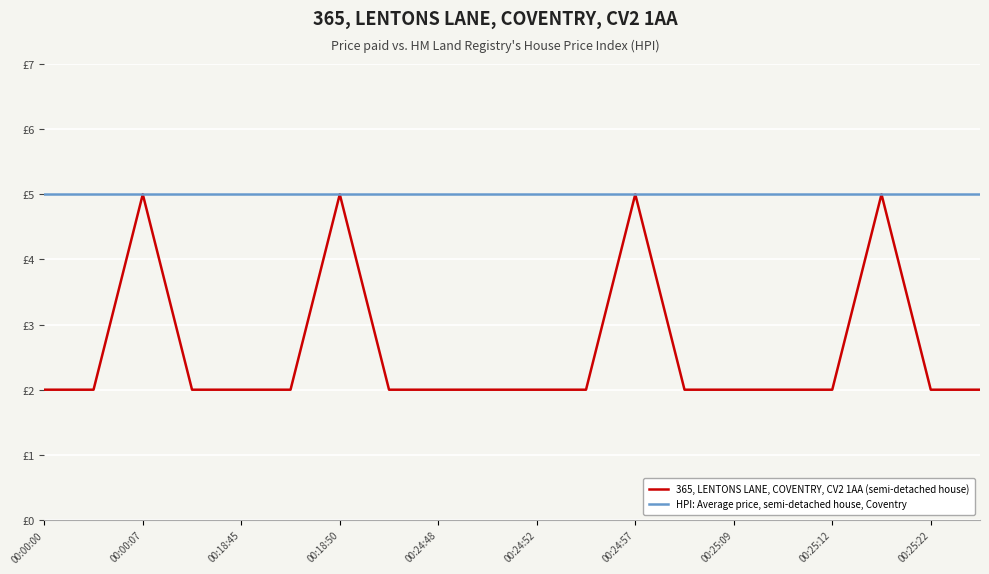

Which series has the widest spread of values?

365, LENTONS LANE, COVENTRY, CV2 1AA (semi-detached house)